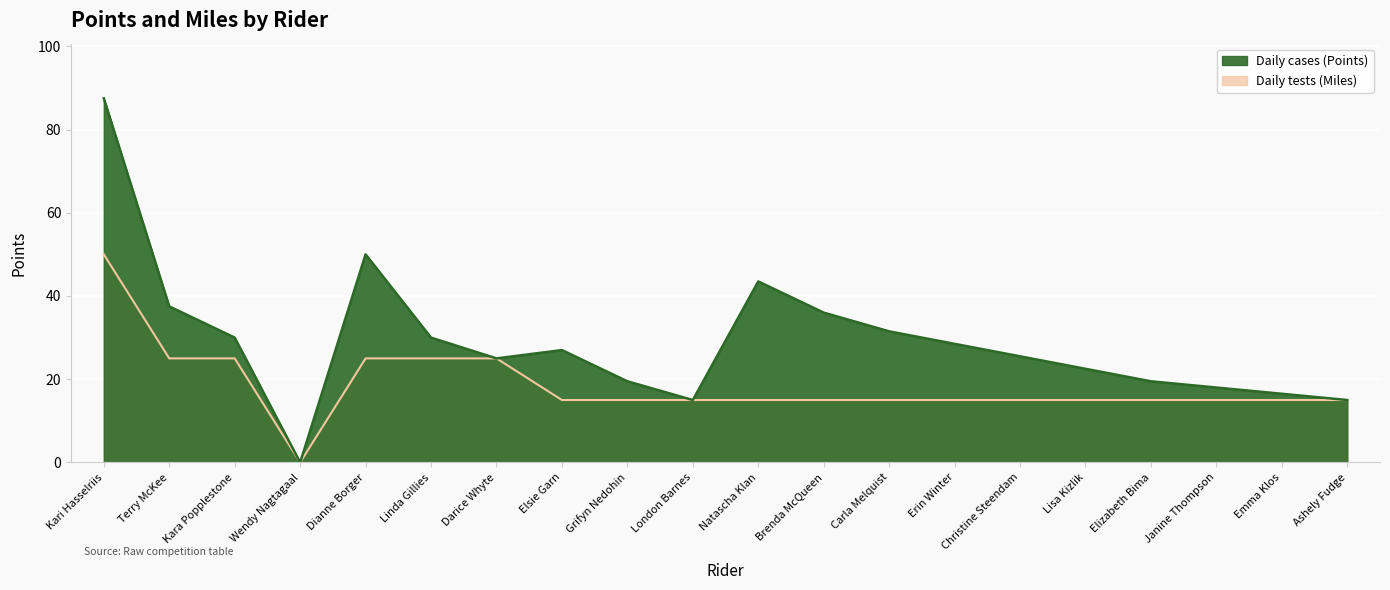

Which series has the widest spread of values?

Daily cases